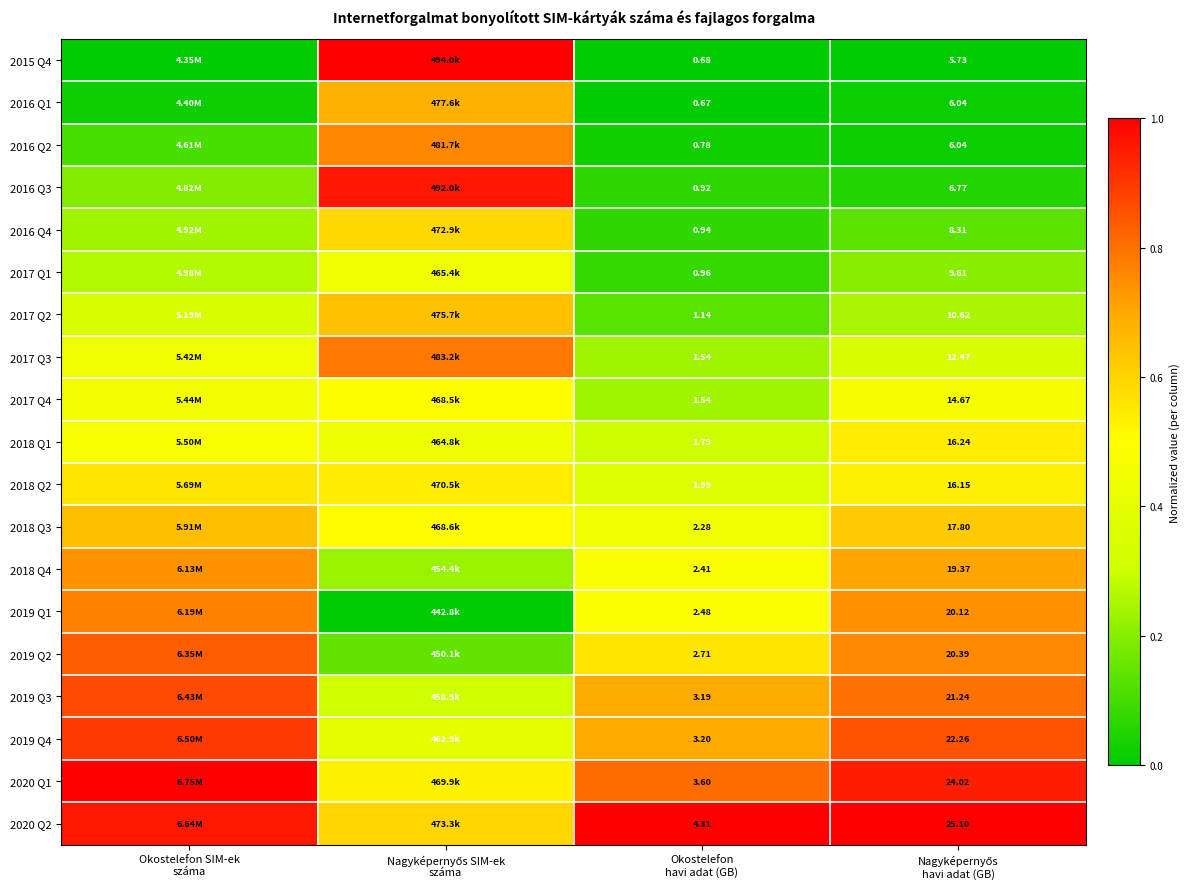

What is the approximate value of 2017 Q3 at Nagyképernyős SIM-ek száma?

0.8